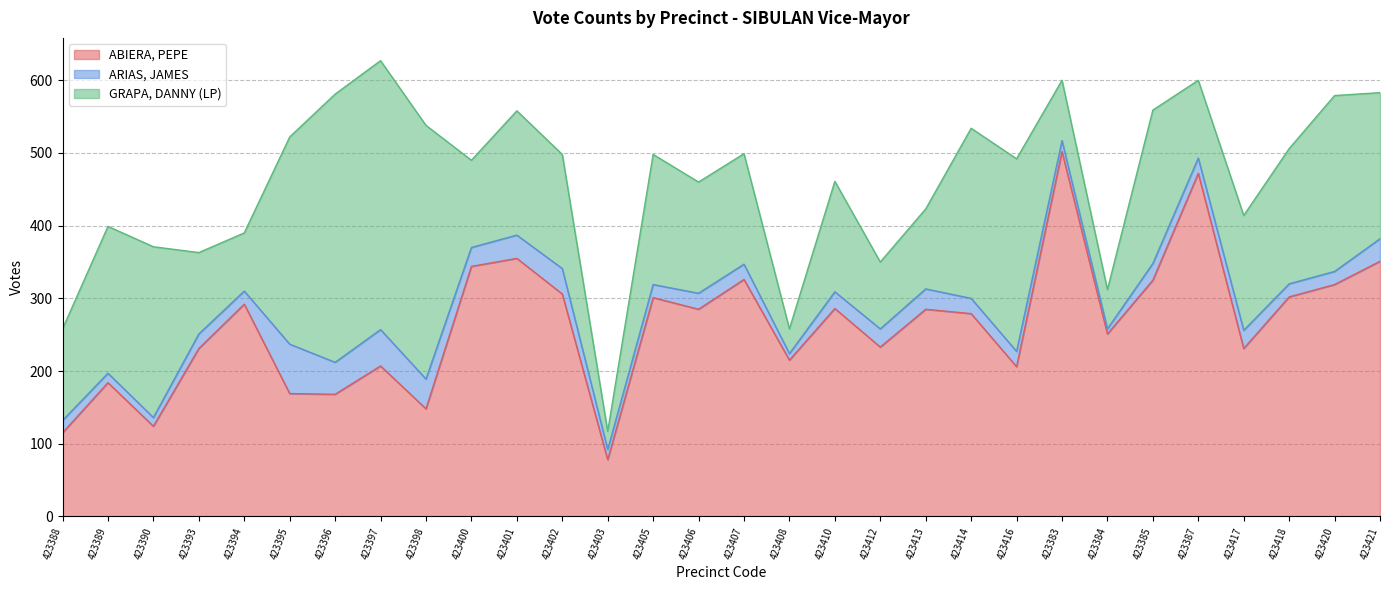

Which category has the lowest value in the ABIERA, PEPE series?

423403